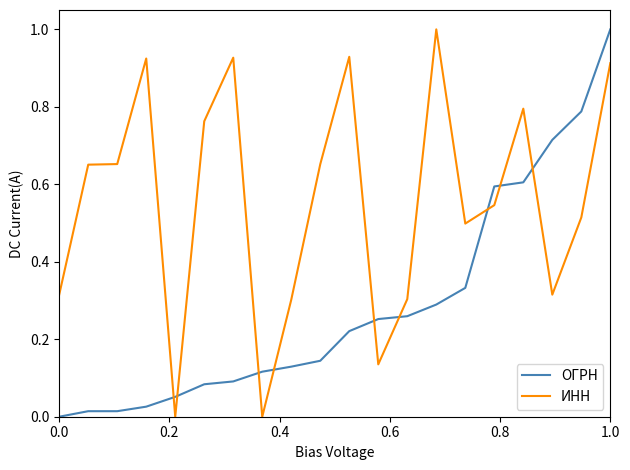

True or false: ИНН has more than 2 points higher than both neighbors.

True